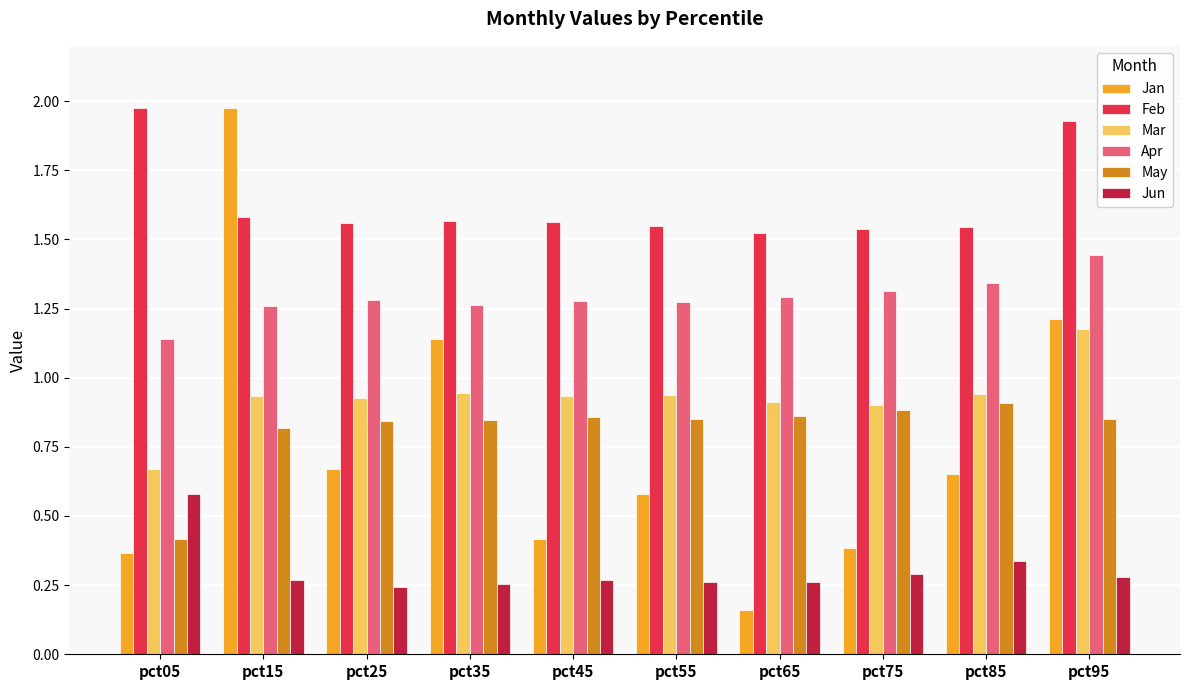

Which category has the lowest value in the Mar series?

pct05